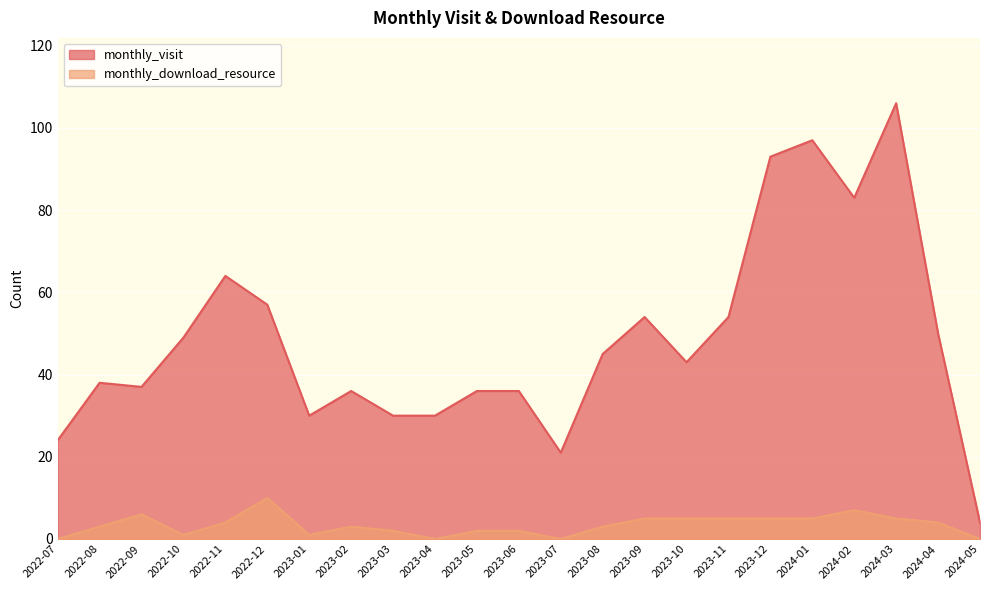

True or false: monthly_download_resource and monthly_visit cross at least once.

False